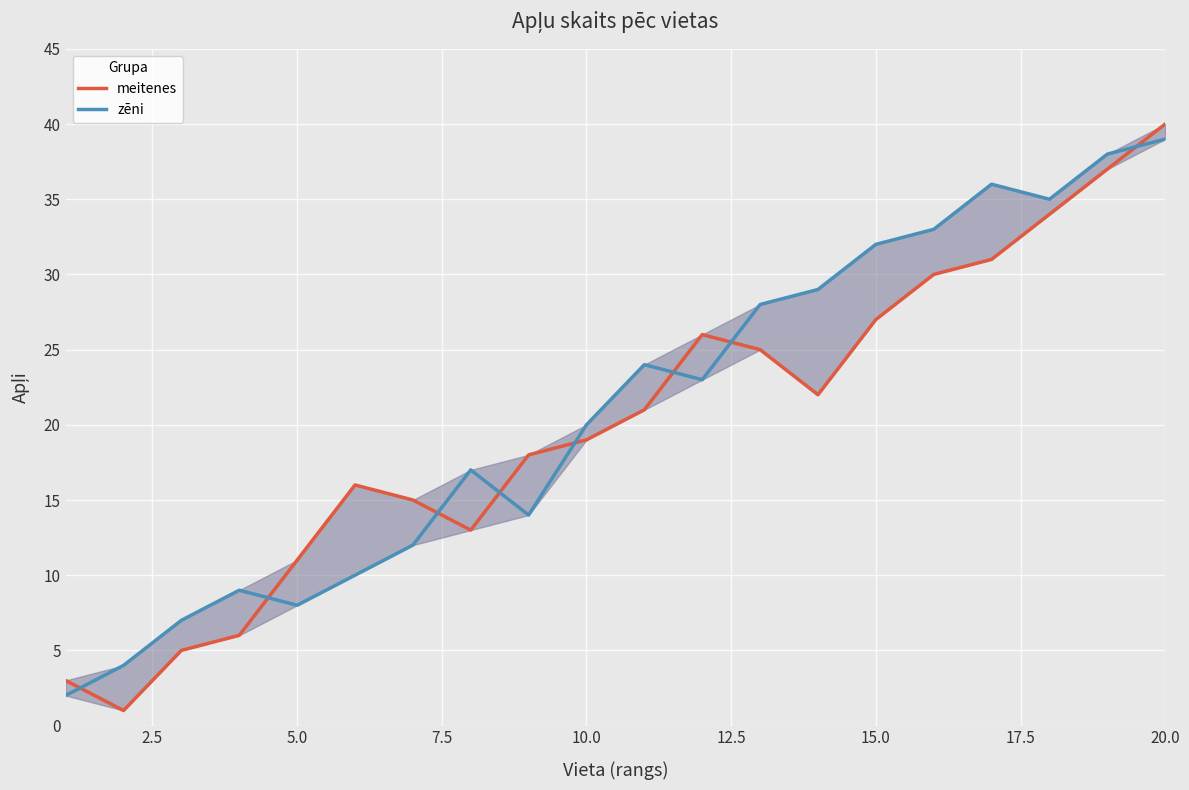

How many intersections are there between zēni and meitenes?

8